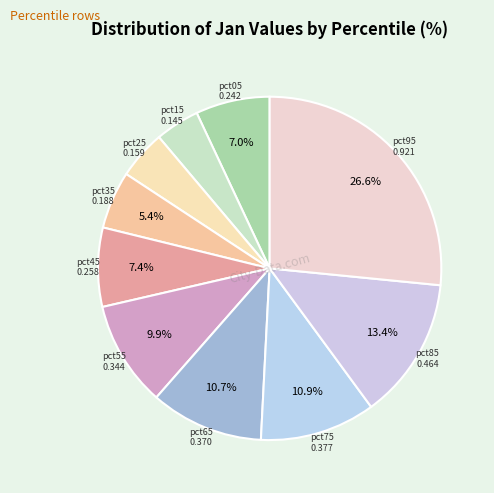

Count the number of slices in the pie.

10